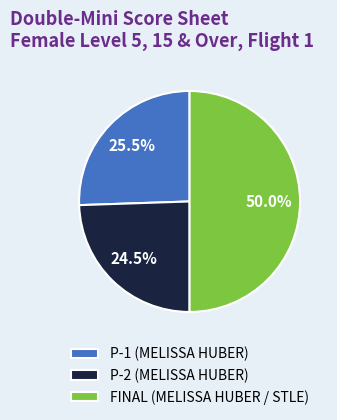

To the nearest percent, what is the difference between the largest and smallest slice percentages?

26%